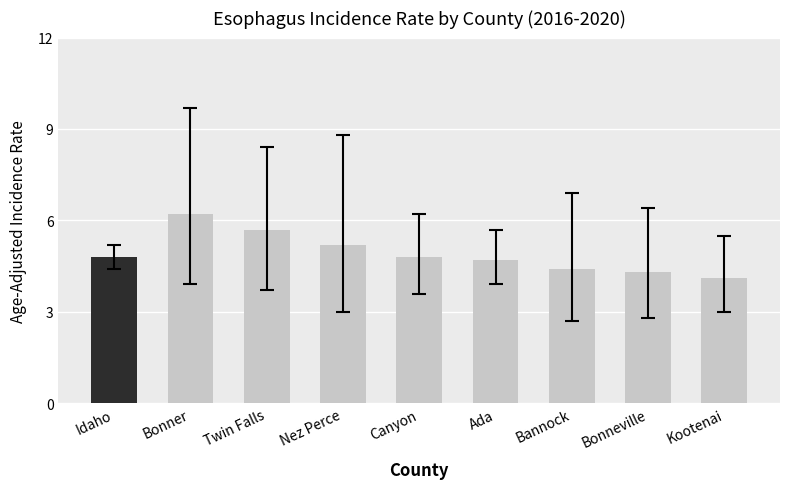

What is the average value?

4.9